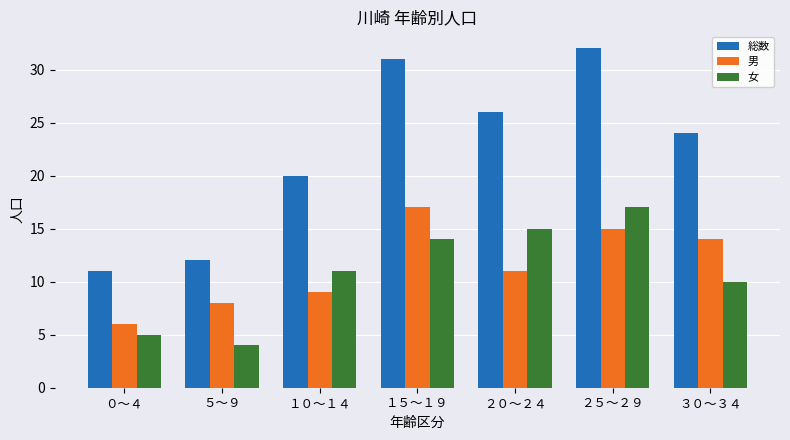

What is the spread (max minus min) of values at ０～４?

6